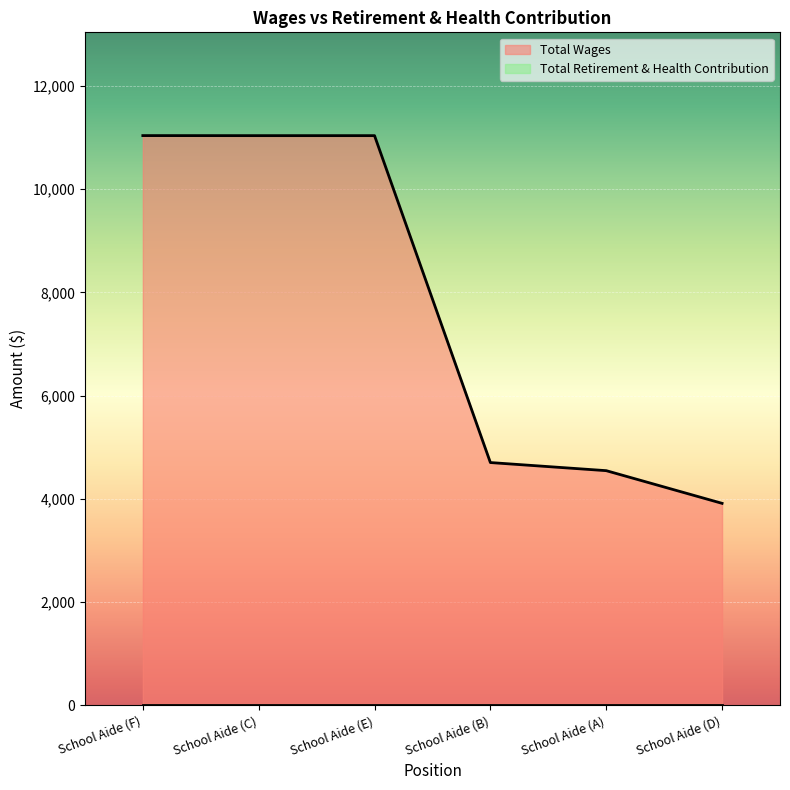

Which category has the lowest value across all series?

School Aide (D)